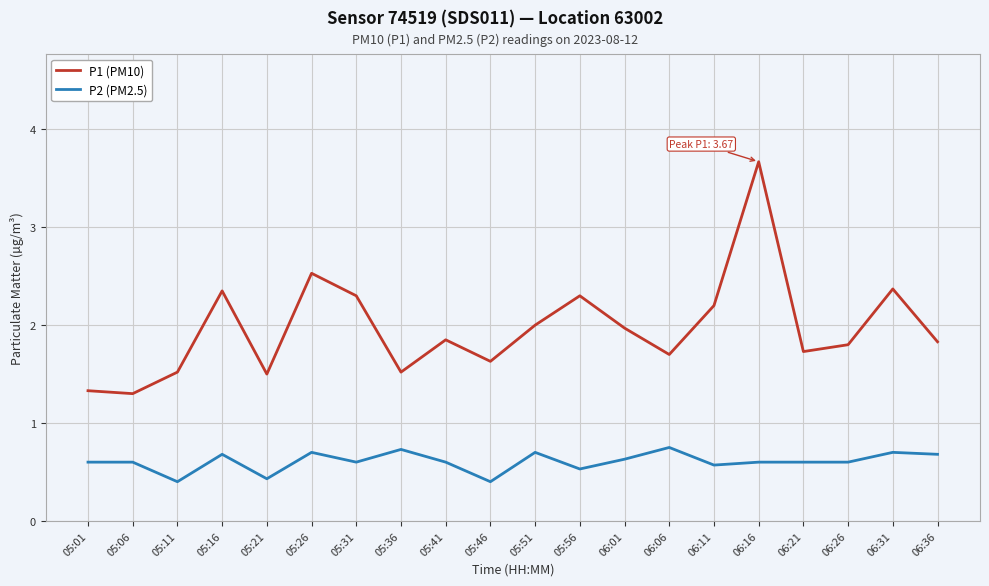

Which category has the highest value in the P1 (PM10) series?

06:16